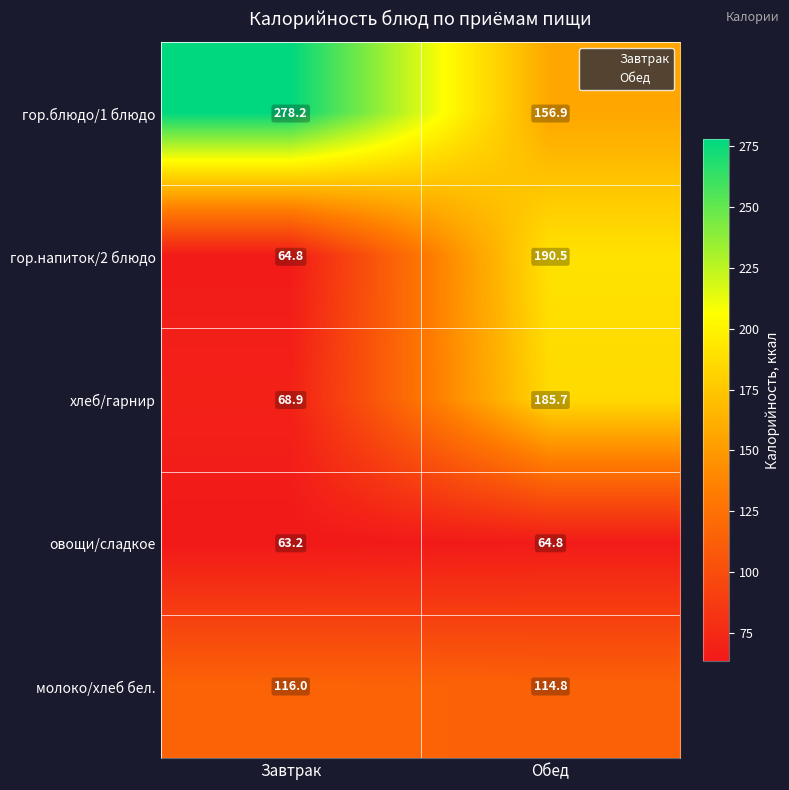

The овощи/сладкое series shows 63.2 at Завтрак. True or false?

True